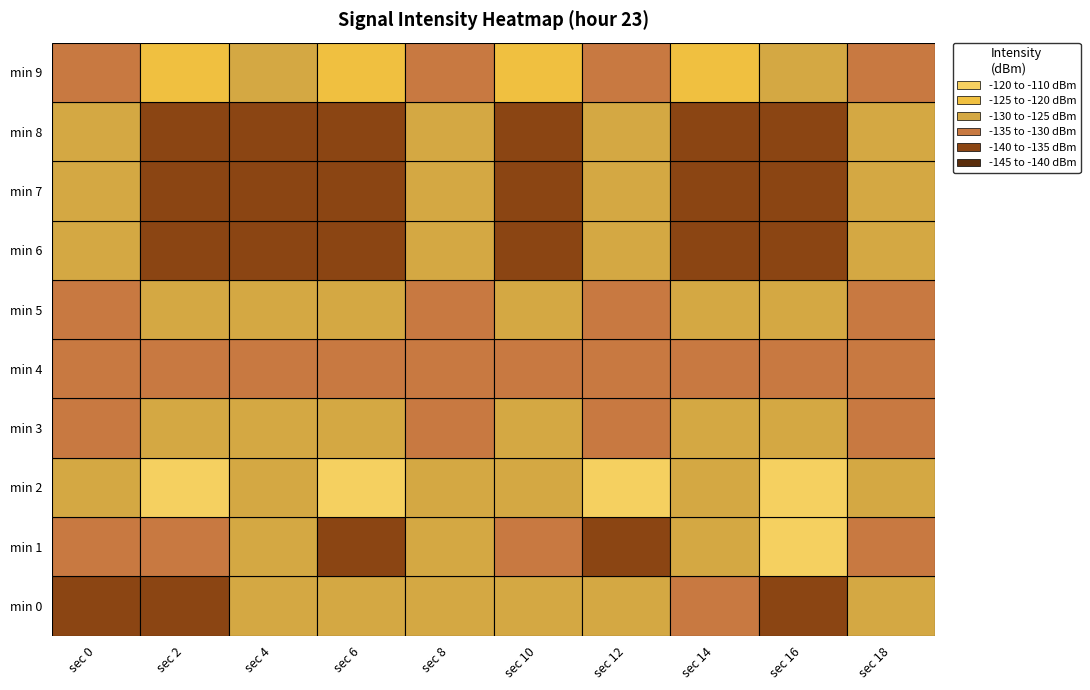

List the labels in order of 16 value, smallest first.

8, 0, 6, 7, 4, 5, 3, 9, 2, 1